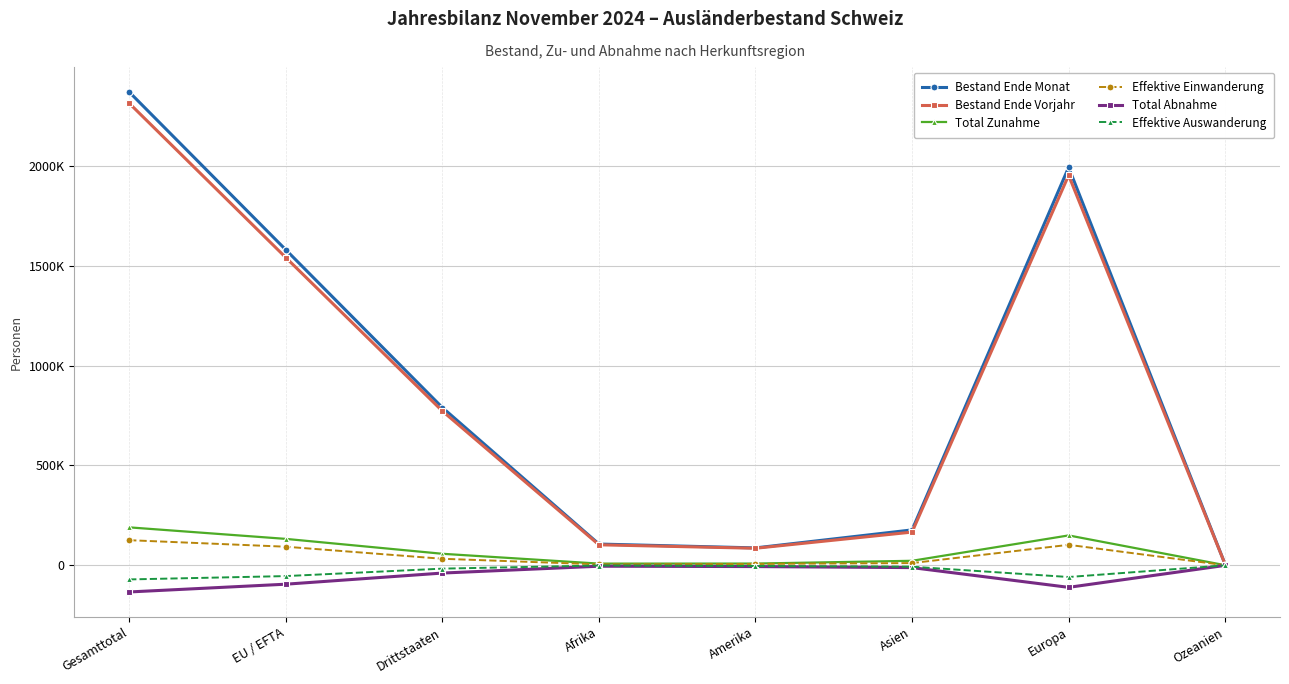

Does the chart have visible grid lines?

Yes